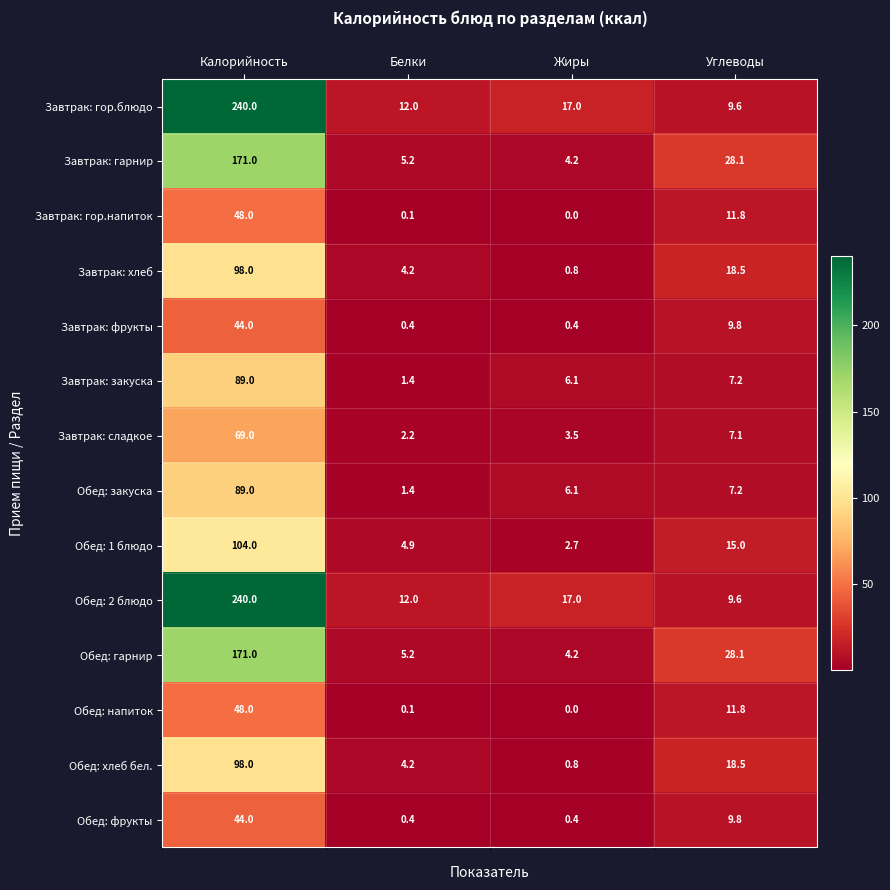

What is the total value across all series at Белки?

53.7